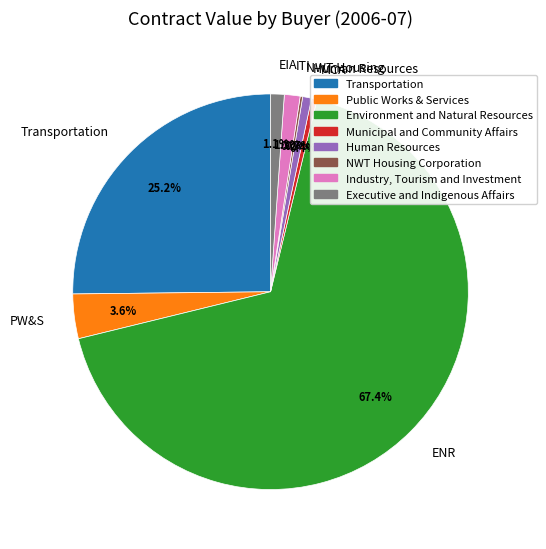

Do ITI and PW&S together represent more than half of the pie?

No